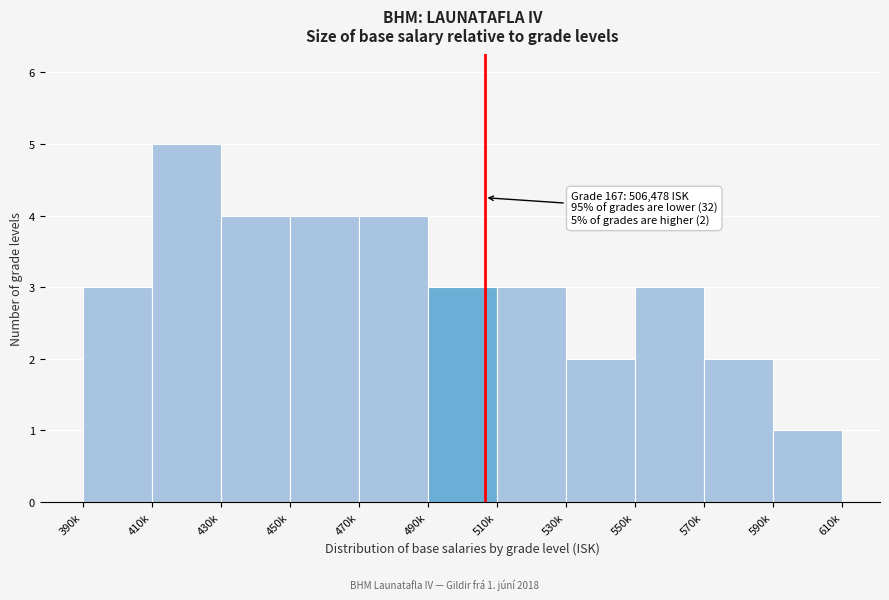

Reading left to right, transcribe all the data shown in this chart.

390k=3	410k=5	430k=4	450k=4	470k=4	490k=3	510k=3	530k=2	550k=3	570k=2	590k=1